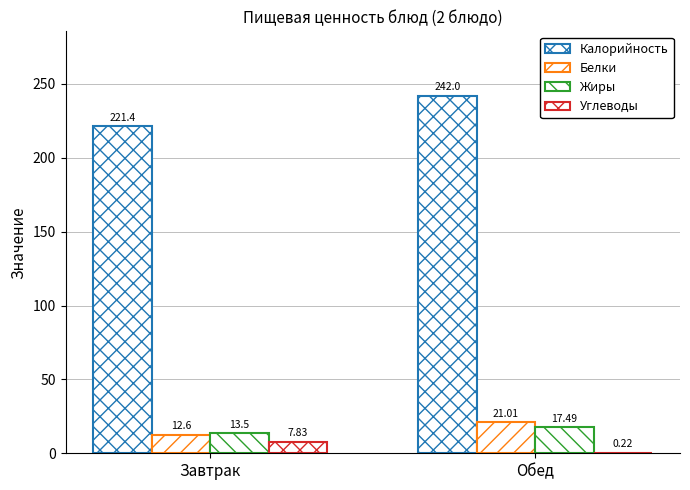

Reading right to left, transcribe all the data shown in this chart.

Калорийность: 242.0	221.4
Белки: 21.0	12.6
Жиры: 17.5	13.5
Углеводы: 0.2	7.8